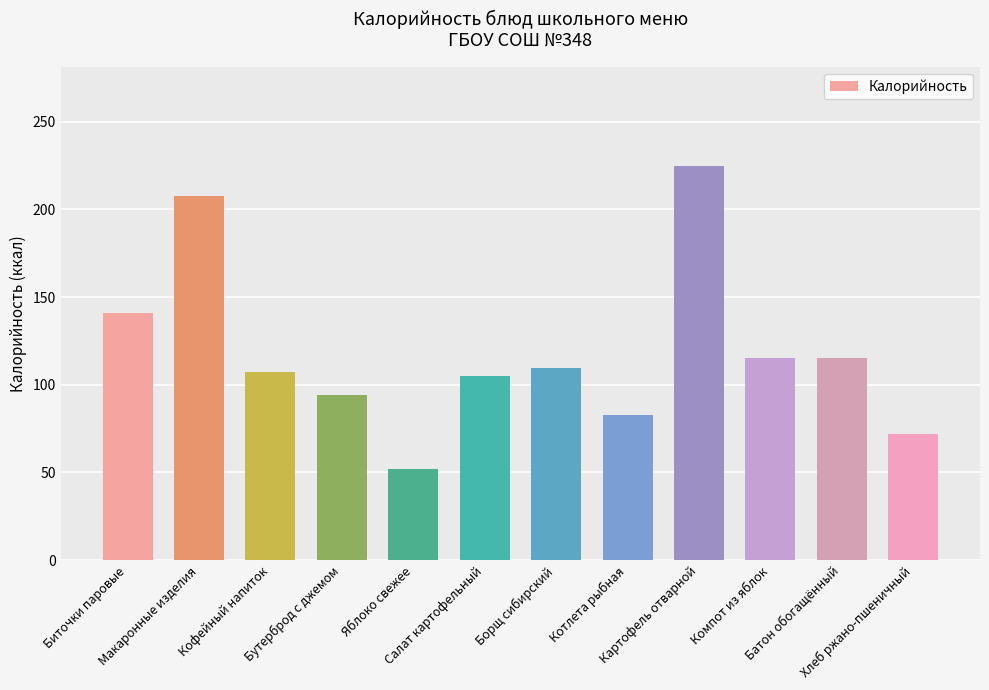

Approximately how many times larger is the value at Яблоко свежее compared to Бутерброд с джемом?

0.6